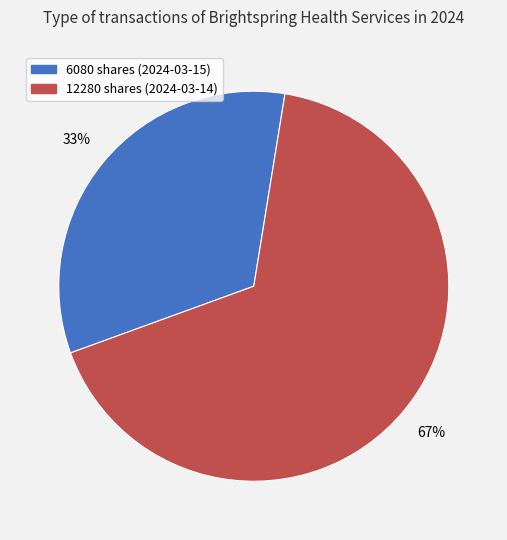

Approximately how many times larger is the value at 6080 compared to 12280?

0.5